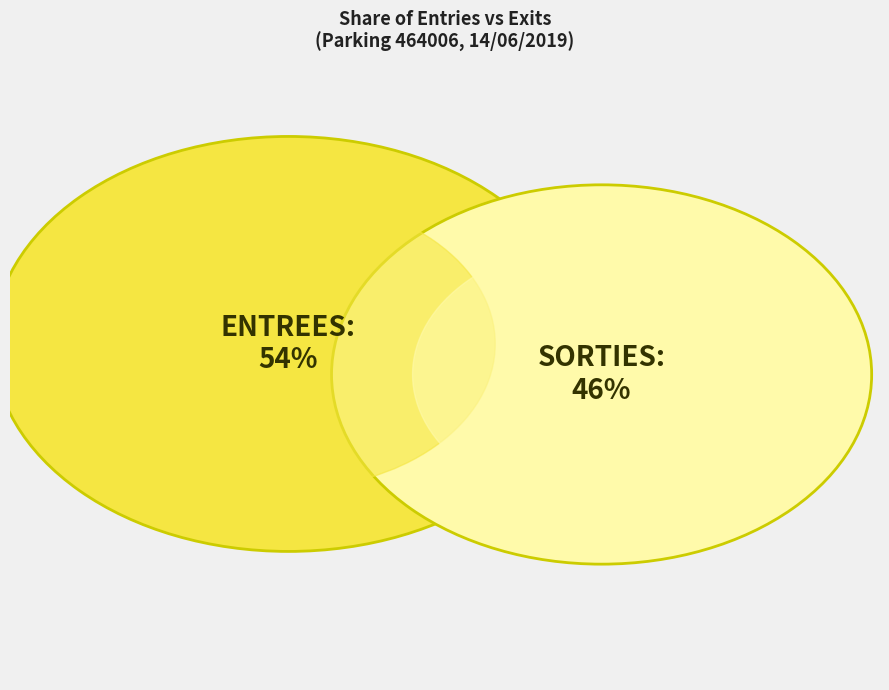

Count the number of slices in the pie.

2